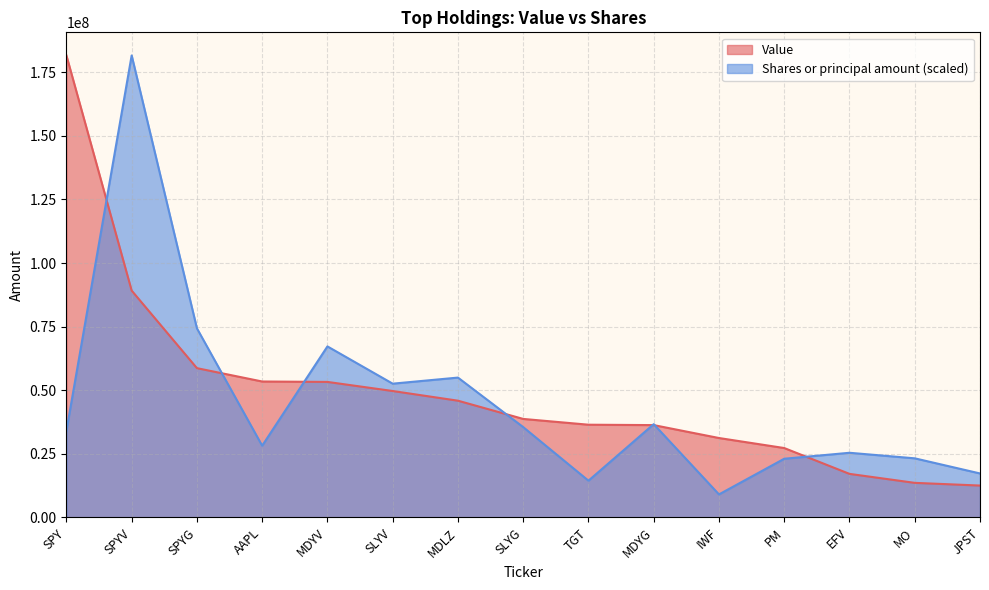

Is it true that Value equals 13610000.0 at MO?

True